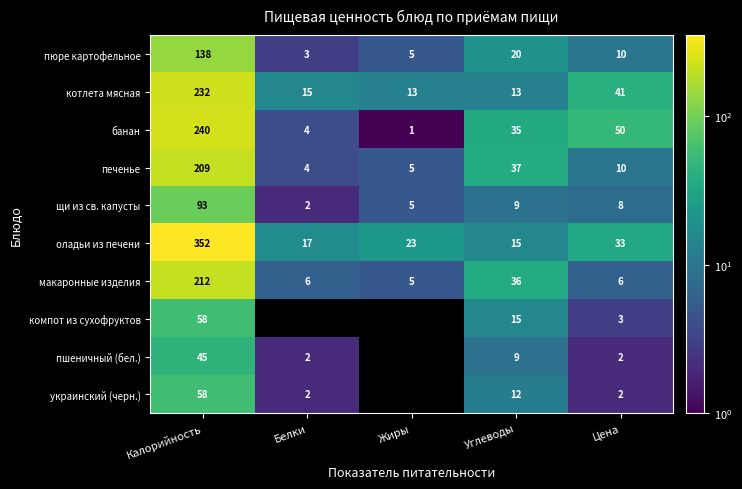

What is the spread (max minus min) of values at Цена?

48